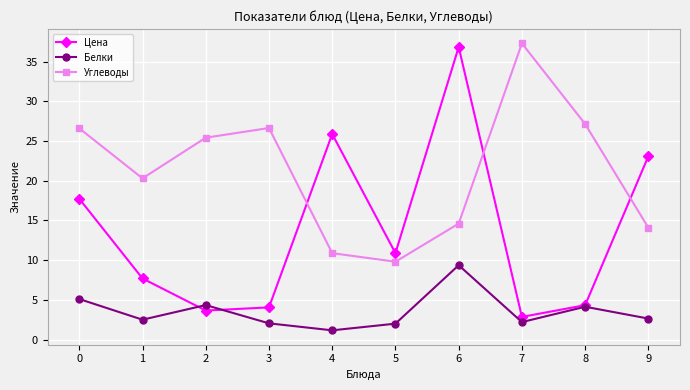

Where do Цена and Углеводы first cross each other?

3 and 4